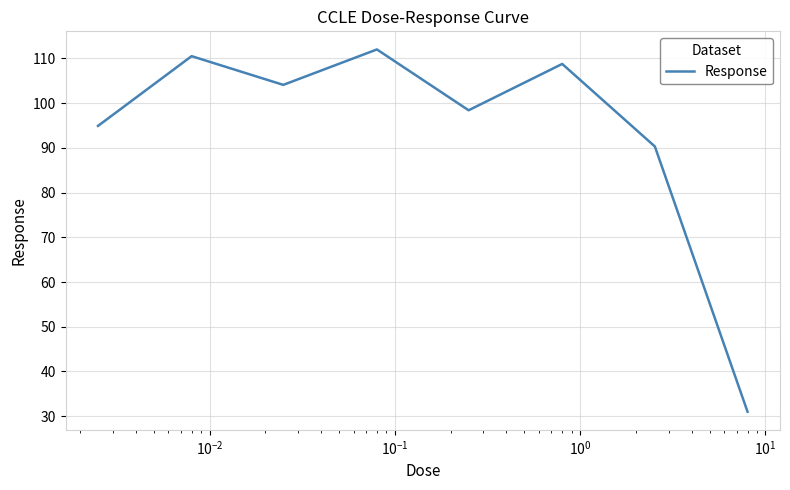

How many lines are shown in the chart?

1